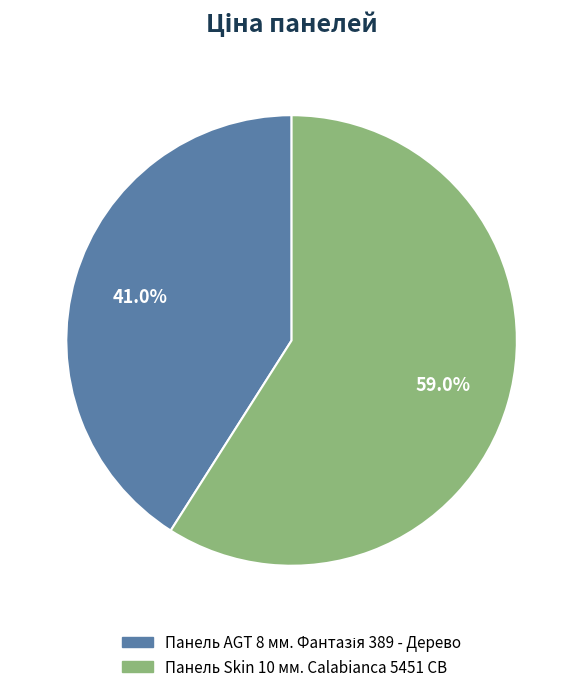

To the nearest percent, what percentage of the pie is Панель Skin 10 мм. Calabianca 5451 CB?

59%